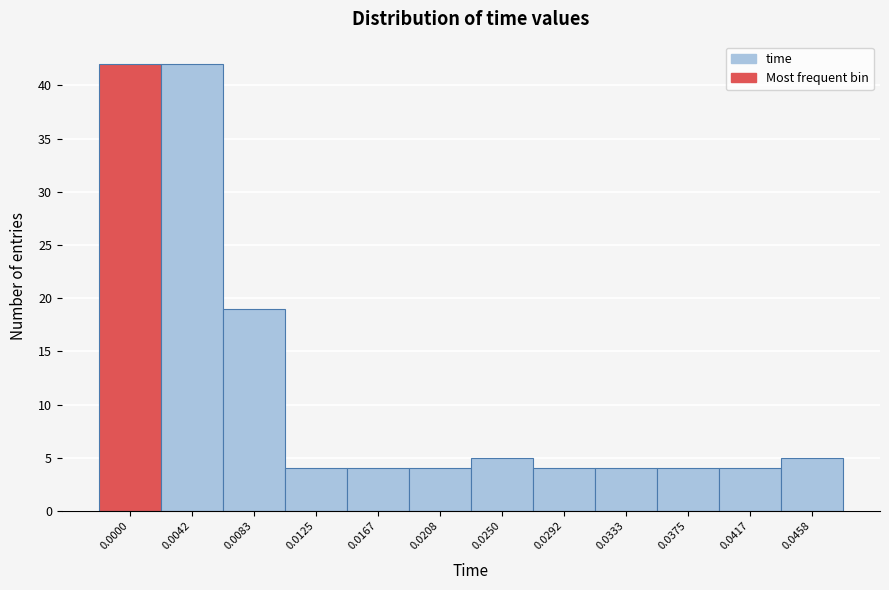

Reading left to right, what are all the values shown in this chart?

42	42	19	4	4	4	5	4	4	4	4	5